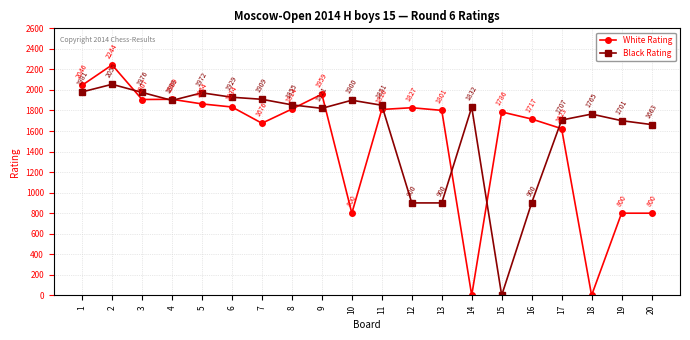

True or false: Black Rating has a value of 2055 at 2.

True